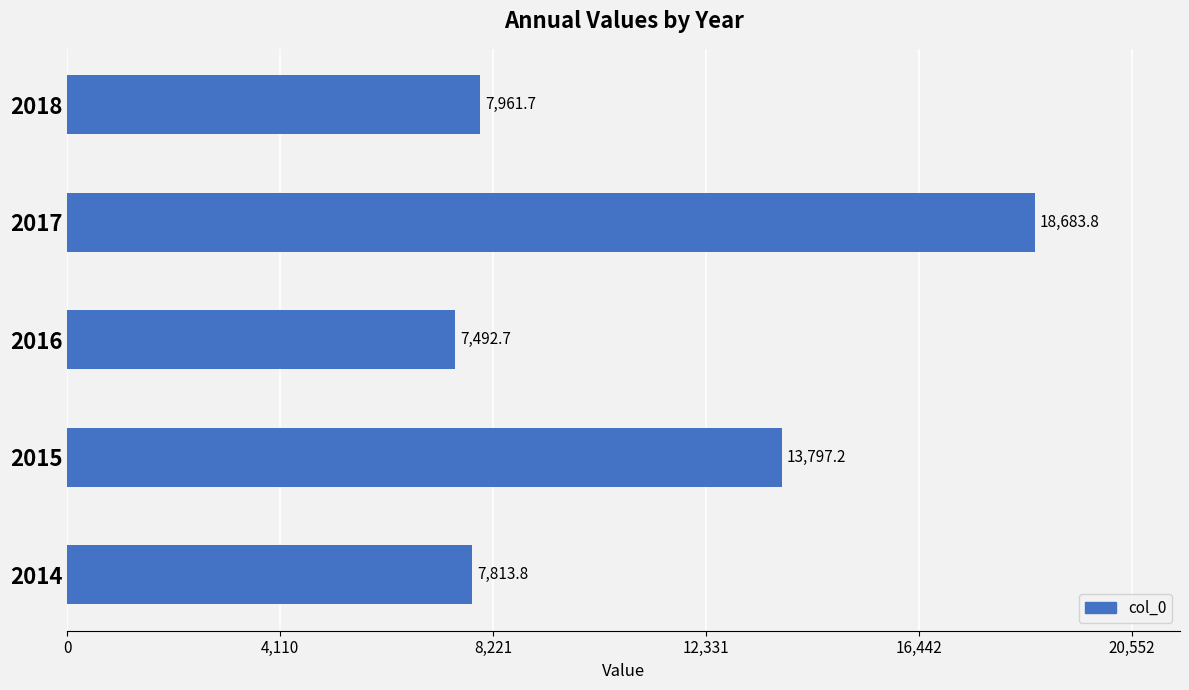

What is the change in value from 2014 to 2018?

+147.9